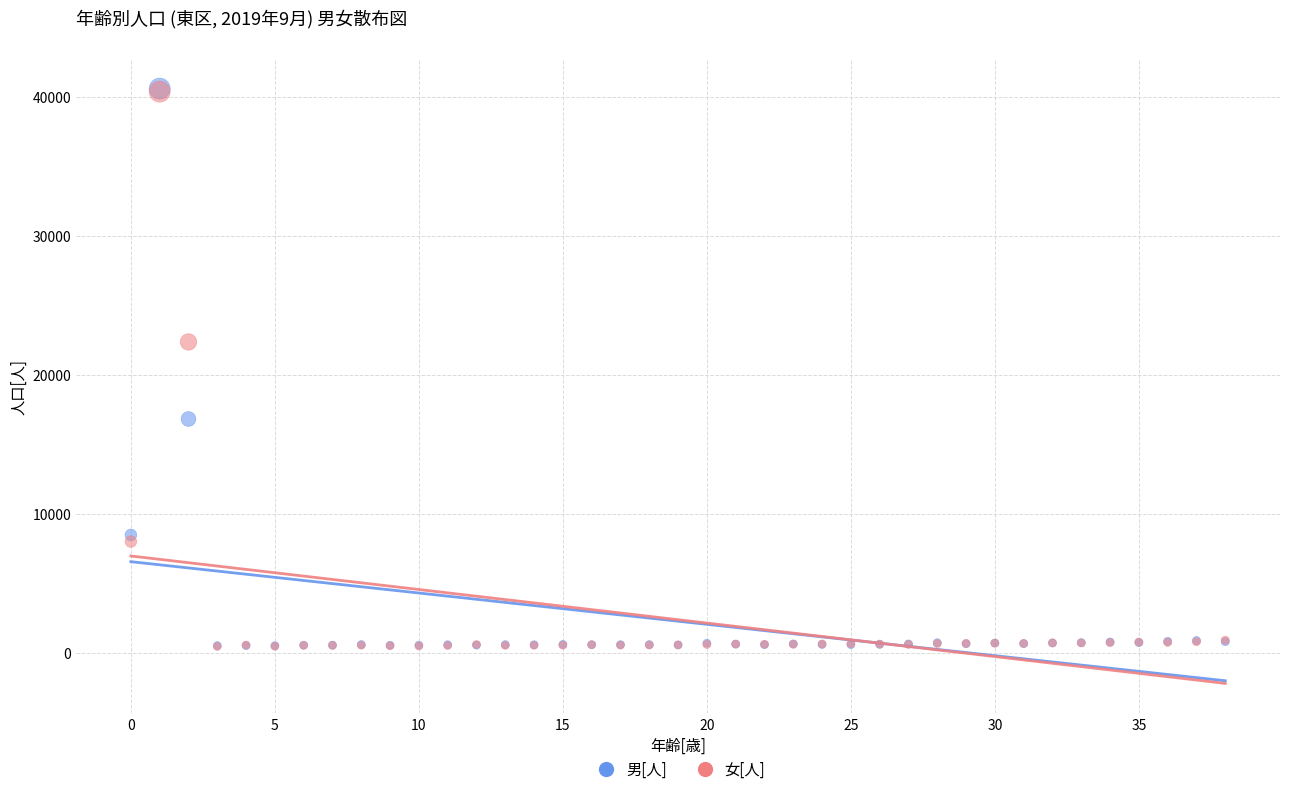

In the 男[人] series, what Y value is closest to 20560?

16831